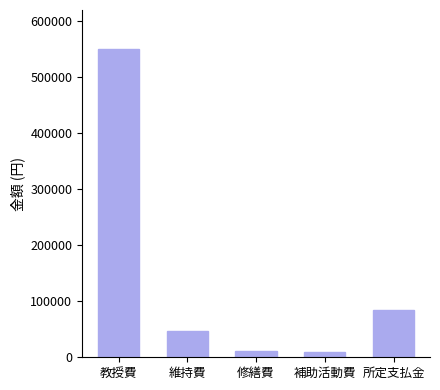

What position from the right is 修繕費?

3